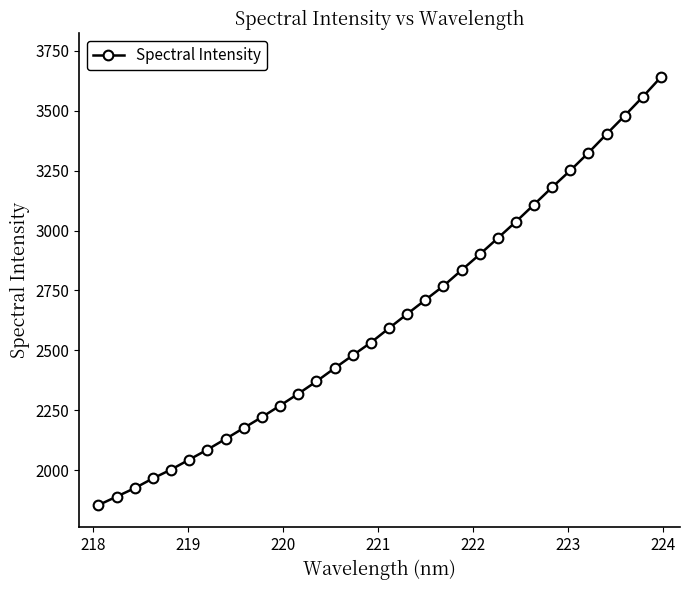

Reading left to right, transcribe all the data shown in this chart.

1853.8	1889.1	1924.6	1965.2	2002.1	2043.6	2085.4	2130.0	2175.6	2221.1	2269.2	2318.5	2369.9	2425.0	2478.8	2532.1	2592.2	2651.5	2710.1	2768.5	2834.6	2900.3	2968.4	3037.1	3108.6	3181.1	3251.0	3324.9	3403.0	3479.7	3558.6	3640.9